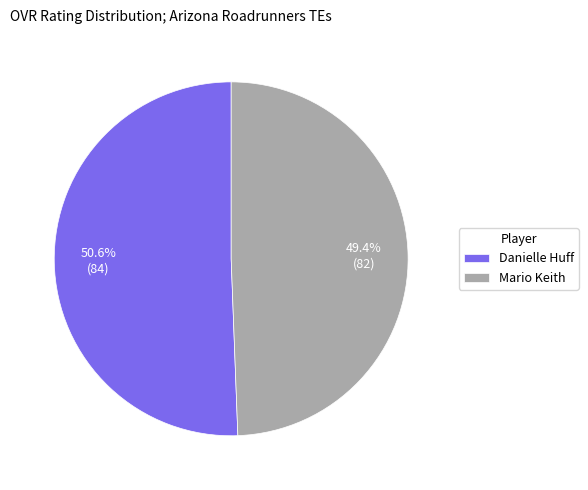

Which slice is the largest?

Danielle Huff